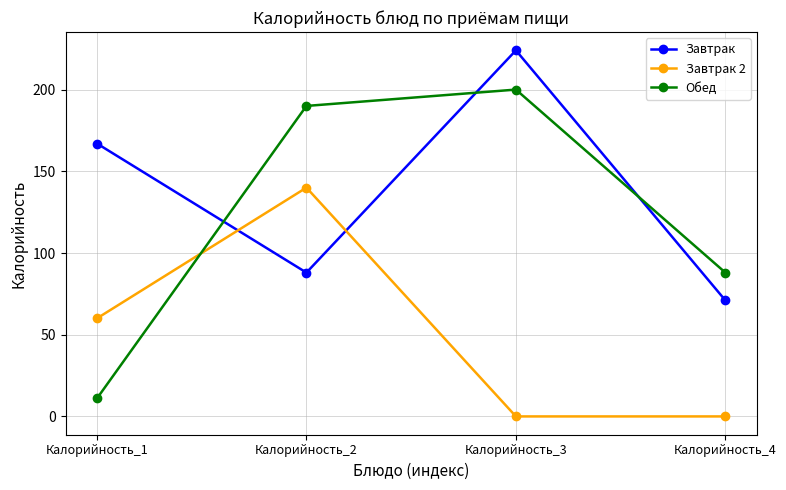

Which category has the lowest value in the Завтрак series?

Калорийность_4